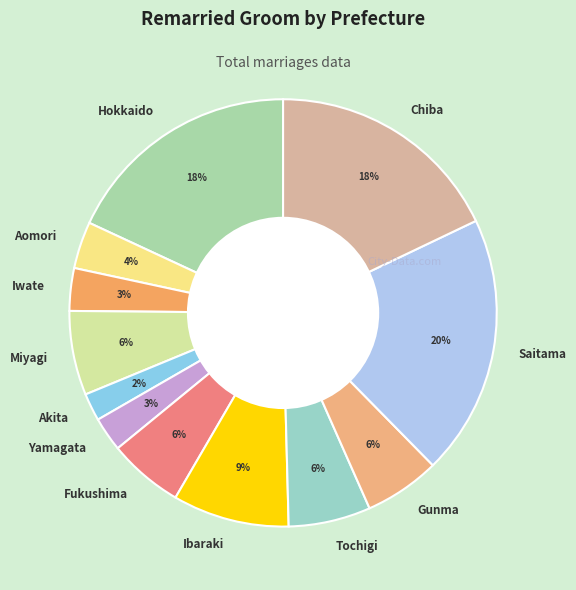

To the nearest percent, what percentage of the pie is Aomori?

4%